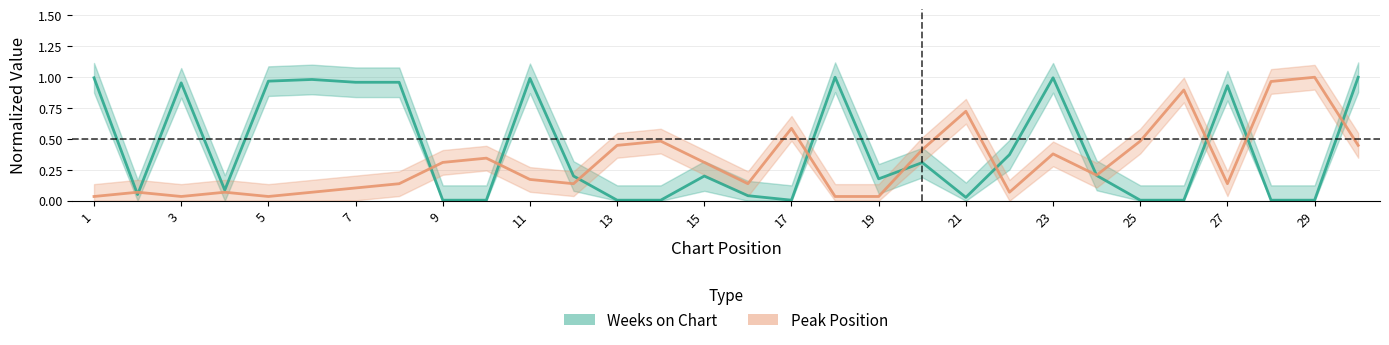

True or false: Peak Position (inverted) has more than 0 points higher than both neighbors.

True